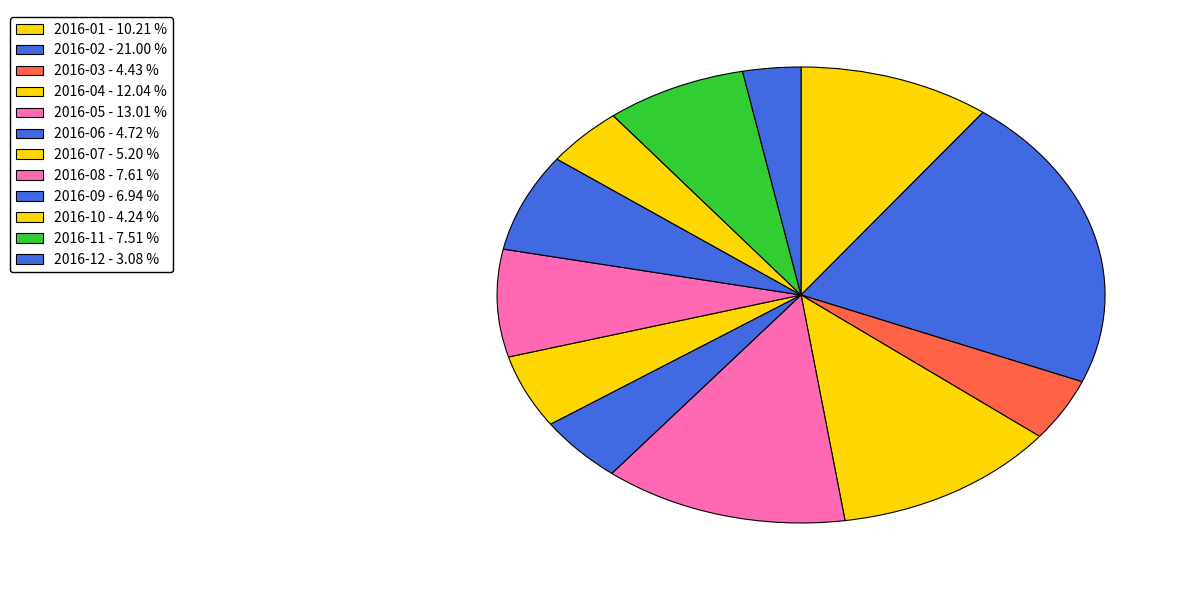

Count the number of slices in the pie.

12